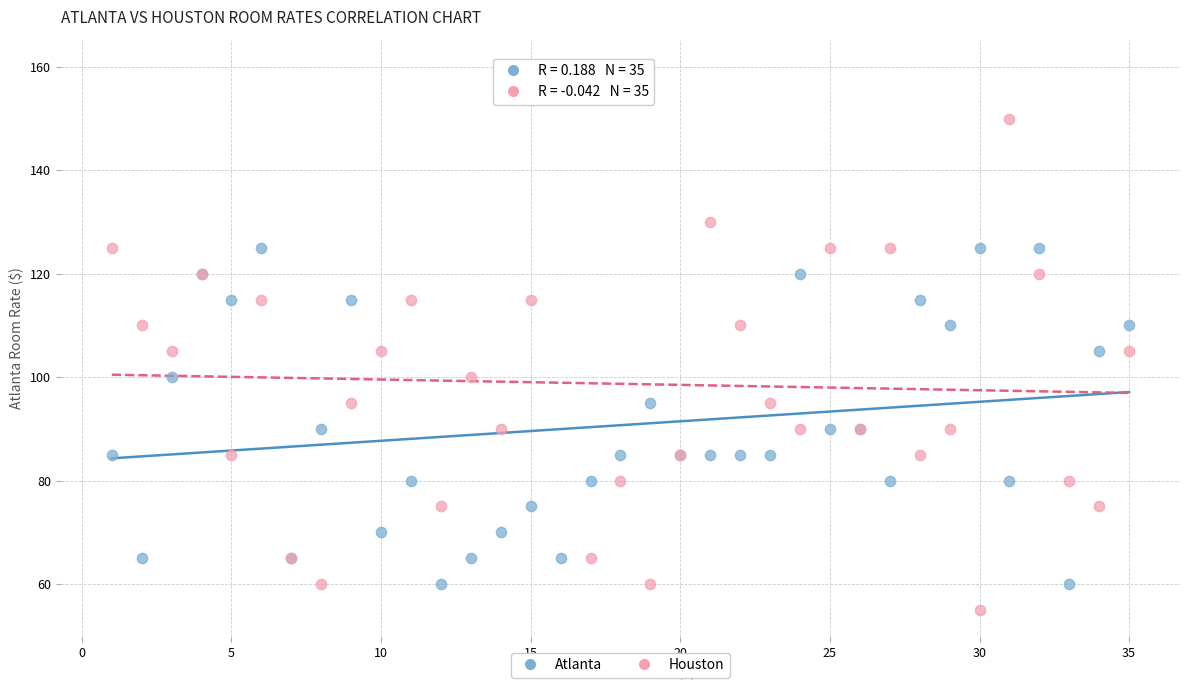

Which series has the largest Y range (max minus min)?

Houston